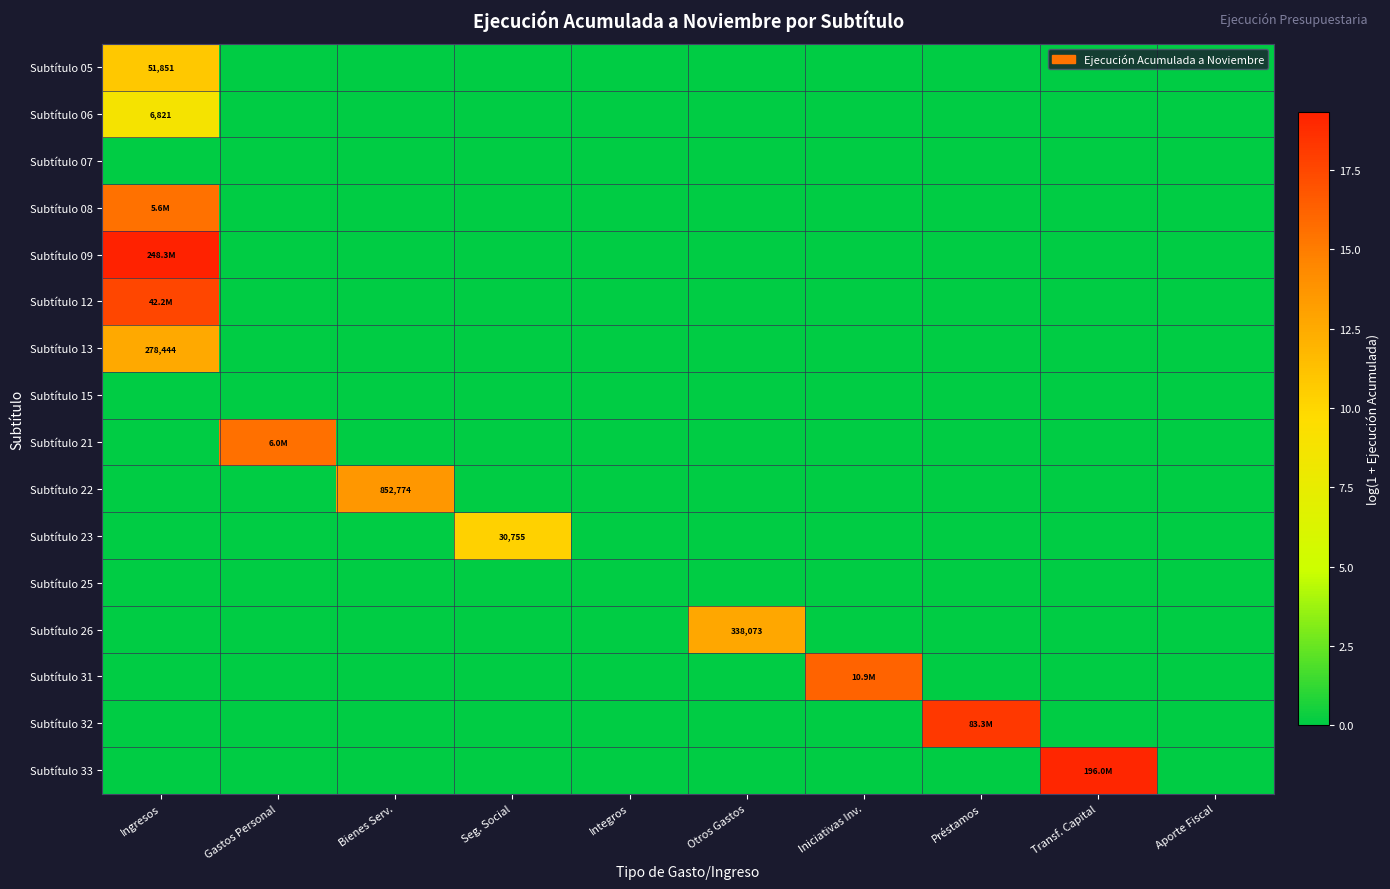

Where is Subtítulo 07 nearest to the value 0?

Ingresos